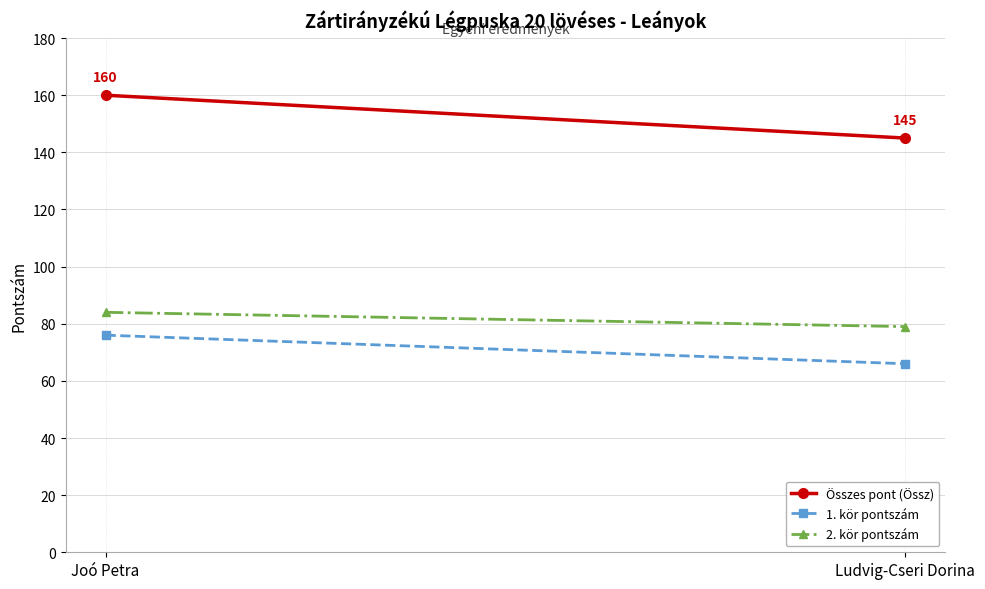

True or false: 1. kör pontszám has a value of 66 at Ludvig-Cseri Dorina.

True